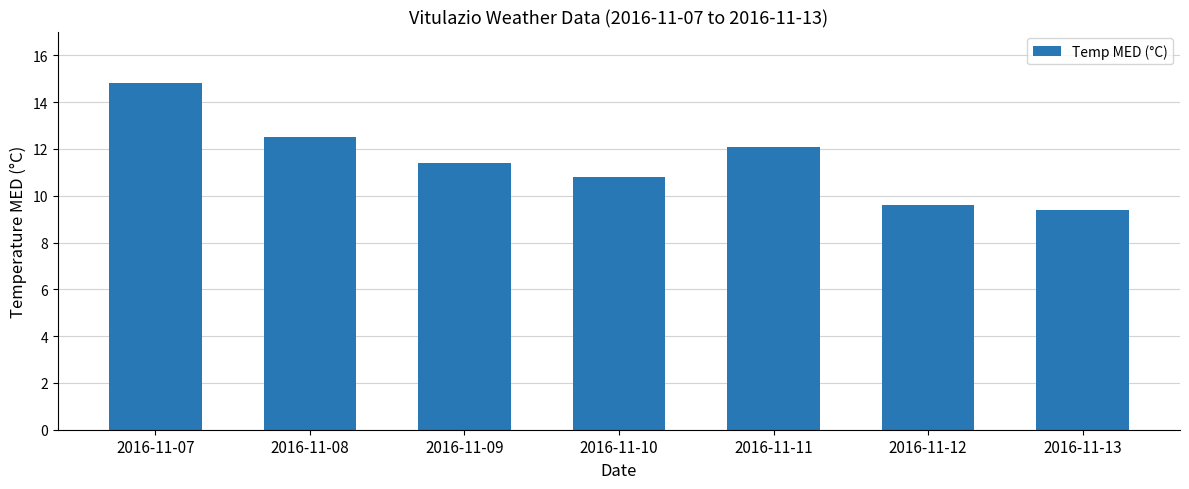

What is the value of the 2nd bar from the left?

12.5